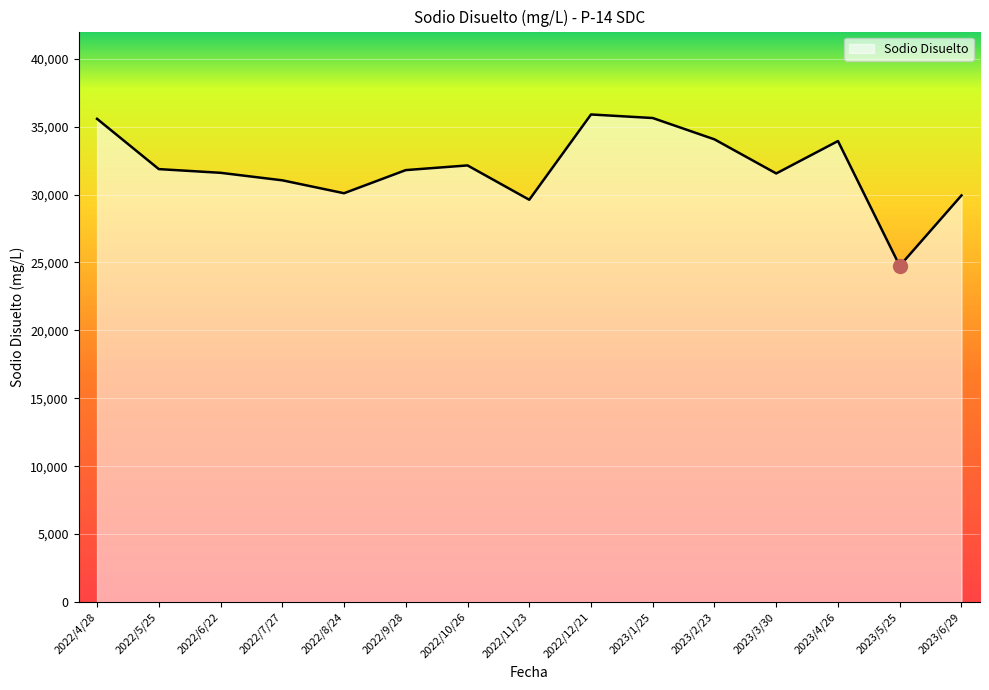

What is the difference between the maximum and minimum values?

11148.2